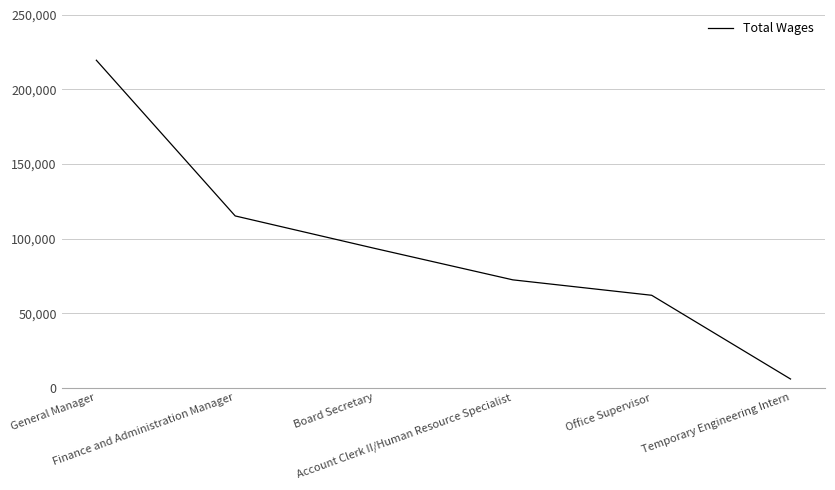

How many lines are shown in the chart?

1